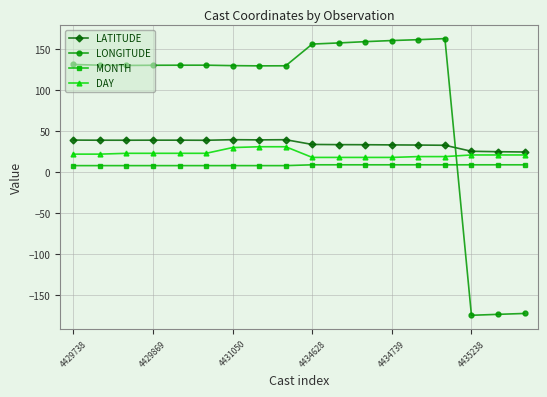

At how many categories does at least one series exceed 62?

15